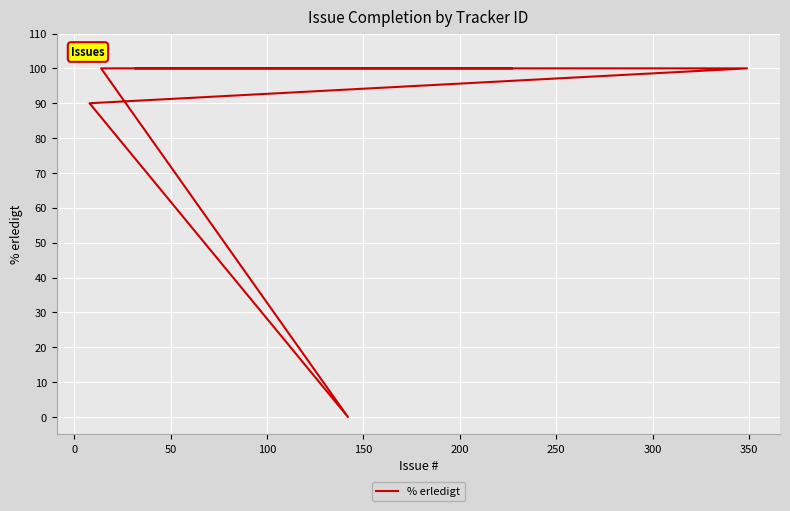

Does the chart display data point markers on the line(s)?

No